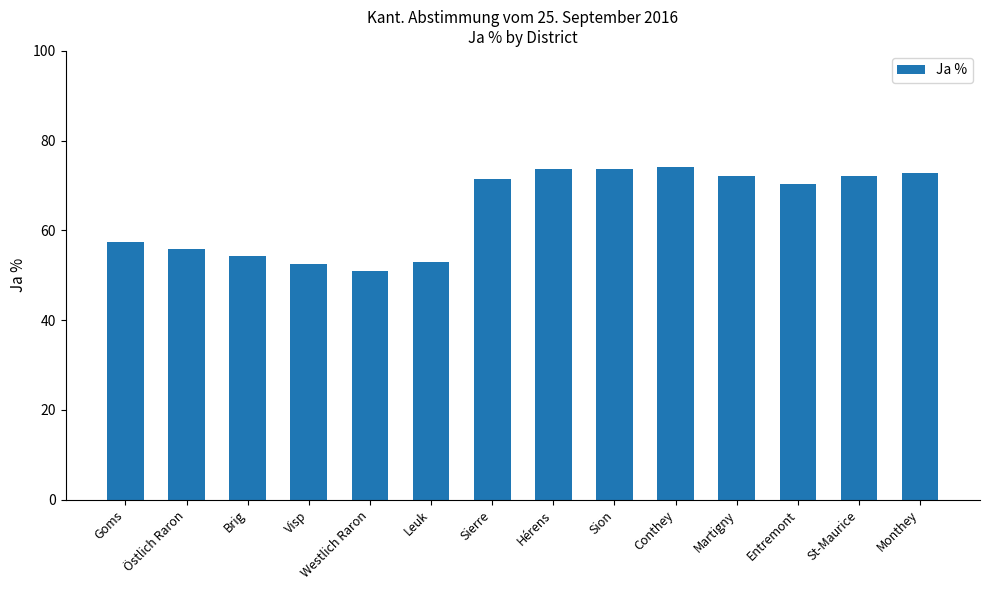

True or false: the data shows 52.5 at Visp.

True